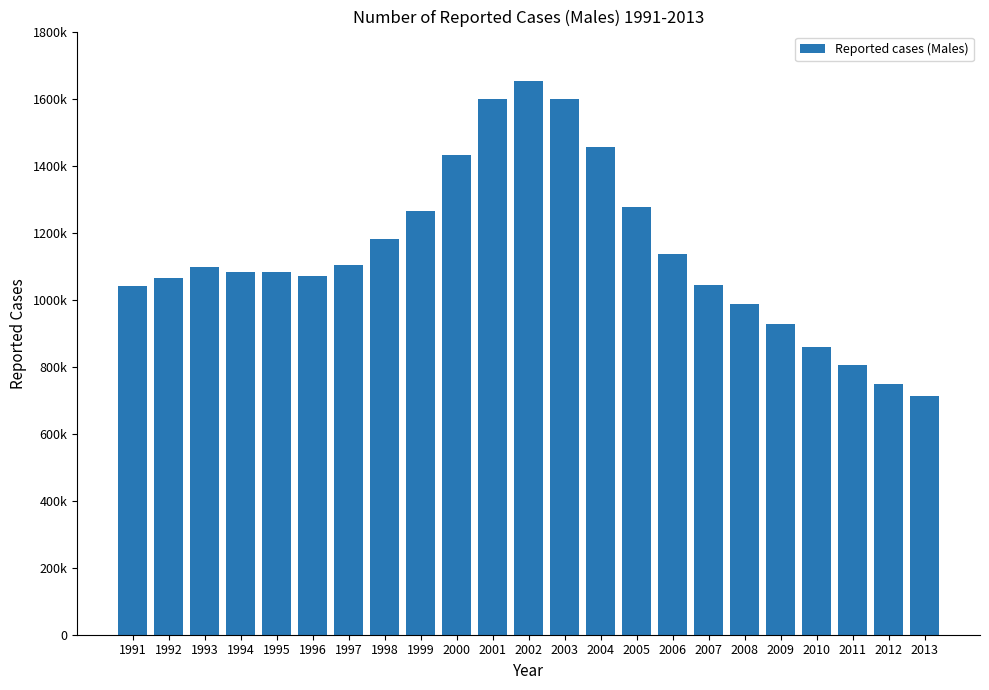

Rank the categories by value from lowest to highest.

2013, 2012, 2011, 2010, 2009, 2008, 1991, 2007, 1992, 1996, 1994, 1995, 1993, 1997, 2006, 1998, 1999, 2005, 2000, 2004, 2003, 2001, 2002